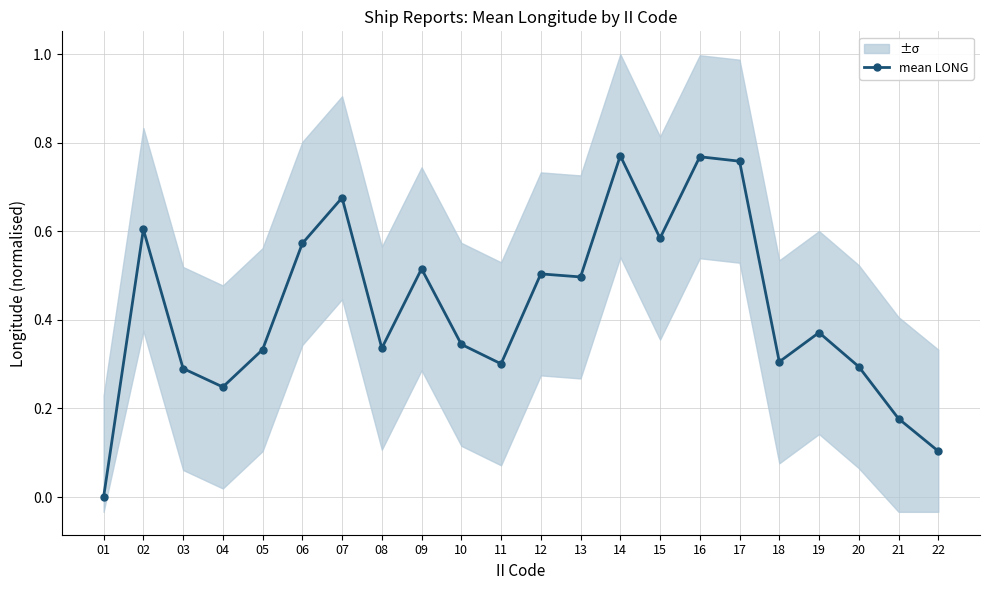

What is the change in value from 01 to 09?

+0.5